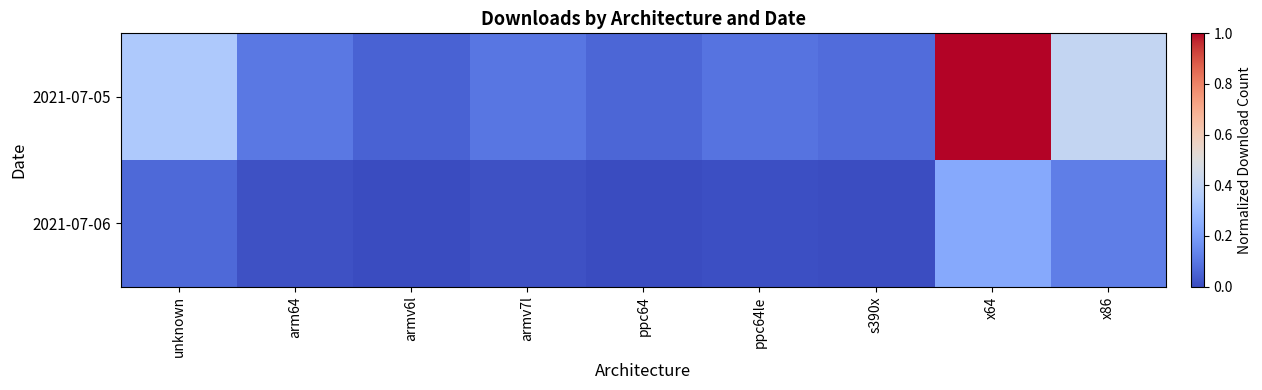

Which label corresponds to the smallest value in the chart?

armv6l